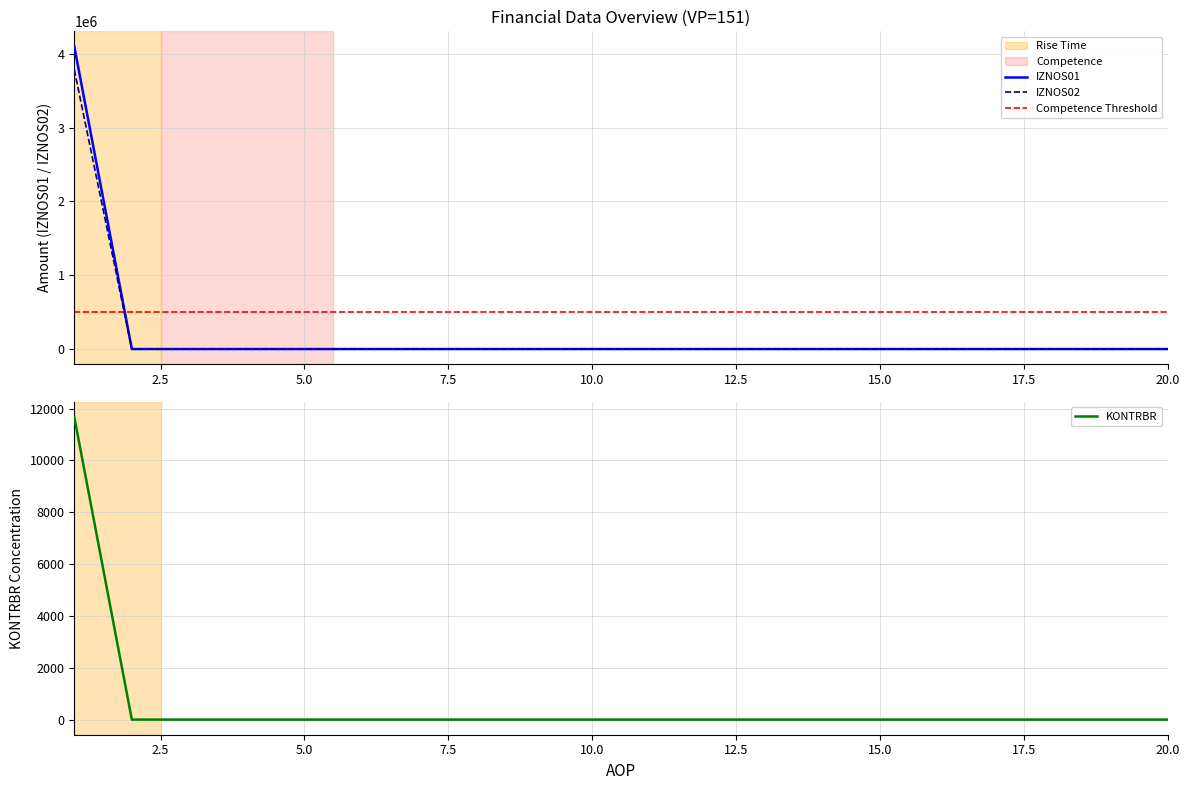

Rank the categories by KONTRBR value from lowest to highest.

2, 3, 4, 5, 6, 7, 8, 9, 10, 11, 12, 13, 14, 15, 16, 17, 18, 19, 20, 1